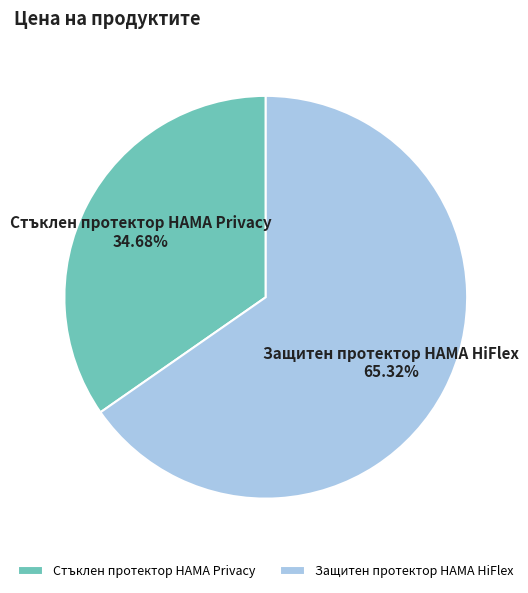

True or false: Стъклен протектор HAMA Privacy accounts for 35% of the total.

True